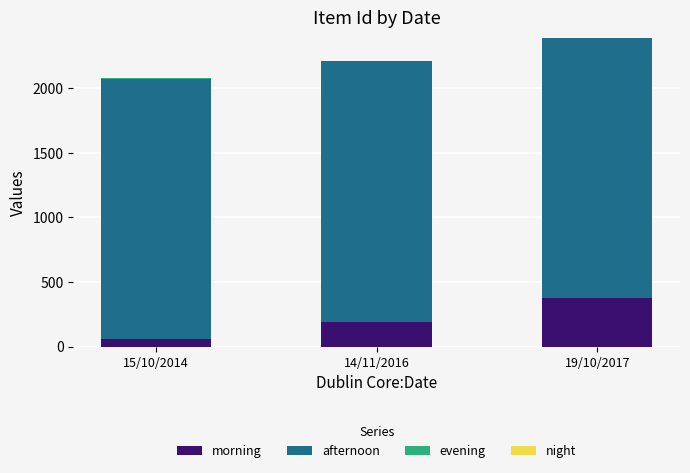

How many series are shown in this chart?

3